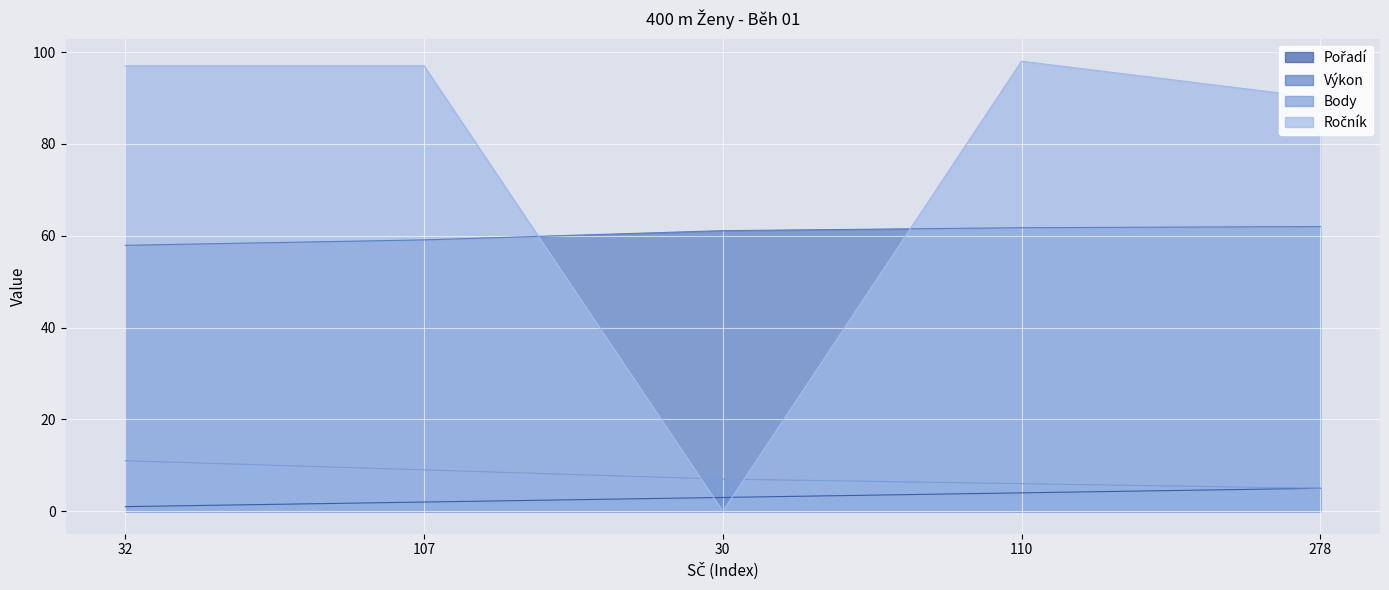

Is the value of Pořadí at 32 greater than the value of Body at 32?

No